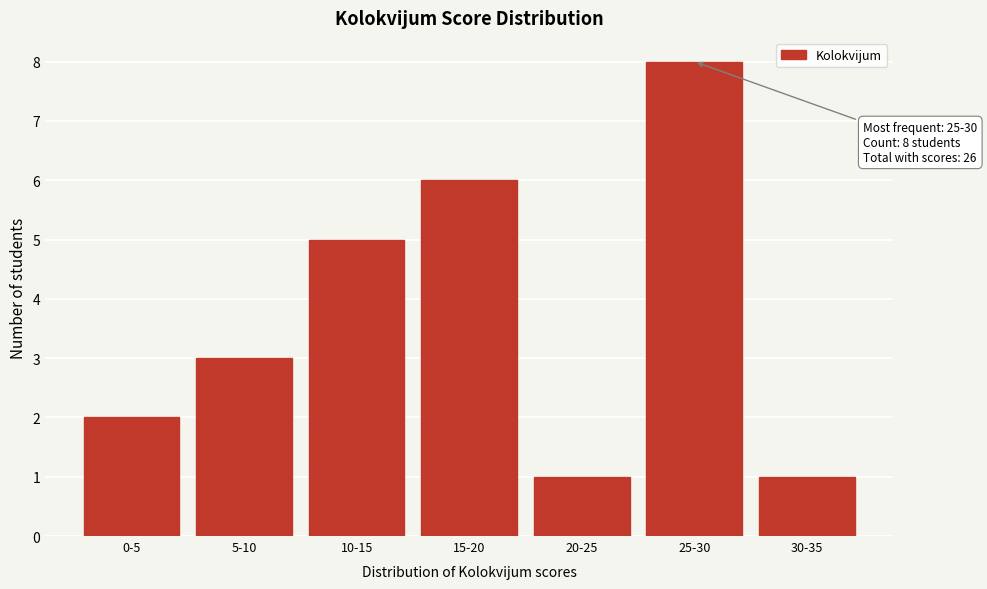

Reading left to right, extract all data points from this chart.

0-5=2	5-10=3	10-15=5	15-20=6	20-25=1	25-30=8	30-35=1